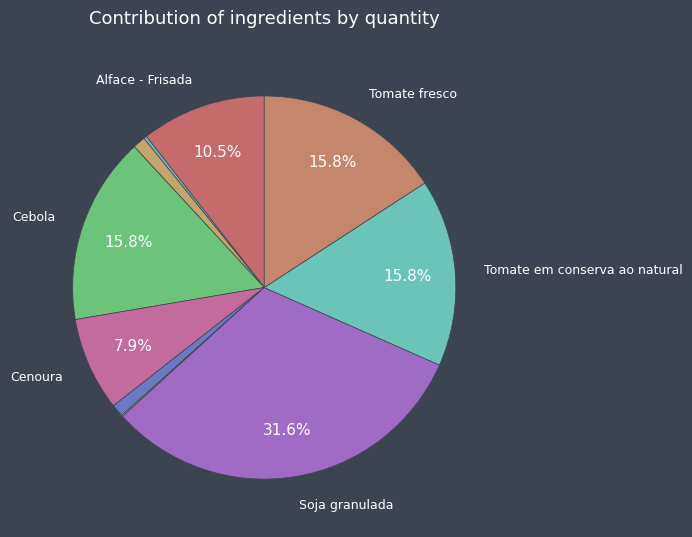

Rank the categories by value from highest to lowest.

Soja granulada, Cebola, Tomate em conserva ao natural, Tomate fresco, Alface - Frisada, Cenoura, Azeite virgem extra, Pimento verde, Alho, Sal